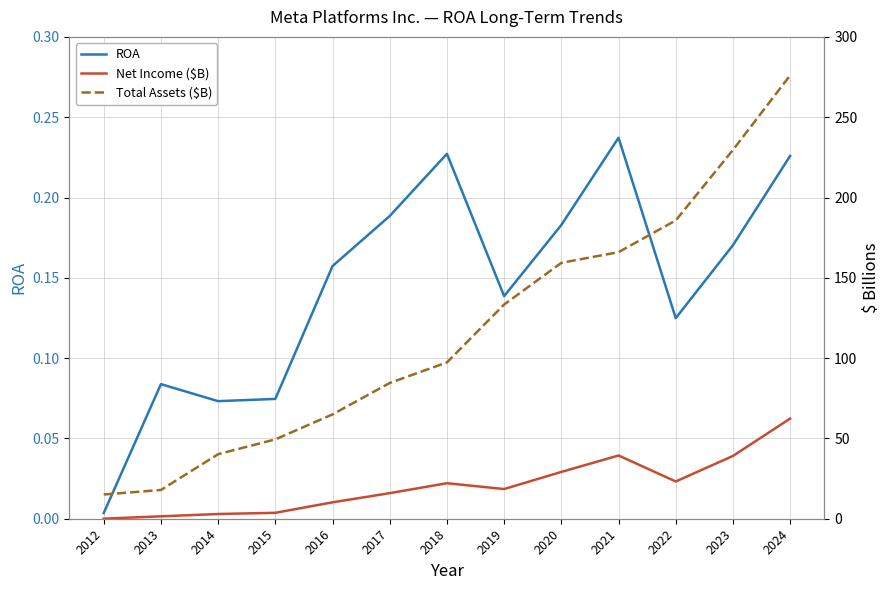

True or false: Net Income ($B) and ROA intersect in this chart.

False